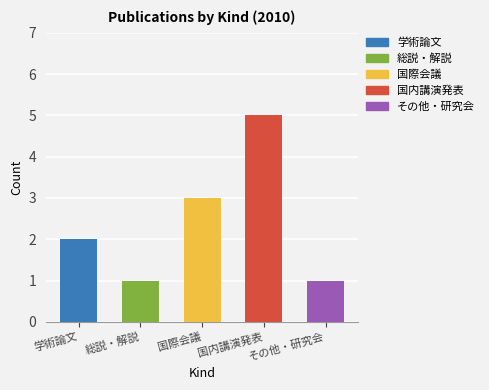

At how many categories does at least one series exceed 3?

1